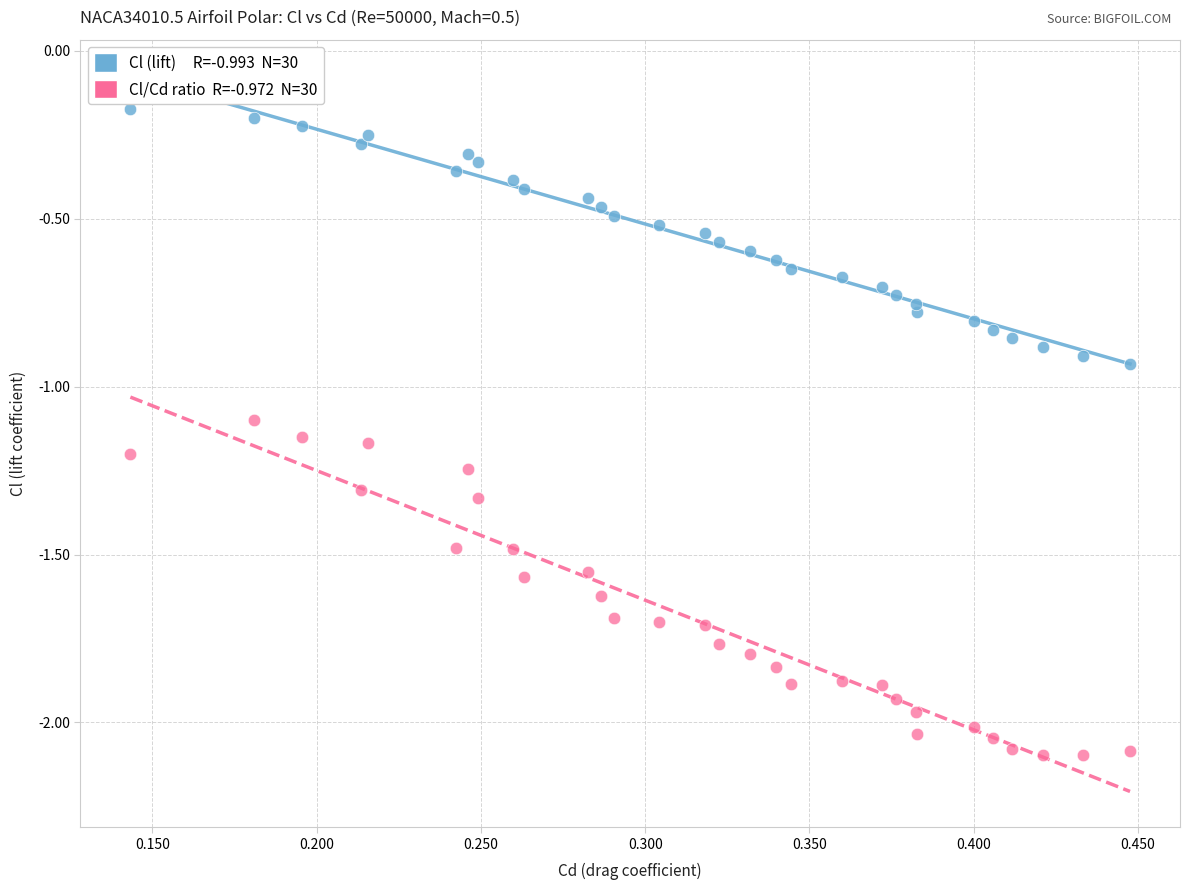

Across all data points, what is the range of Y values (max minus min)?

1.9